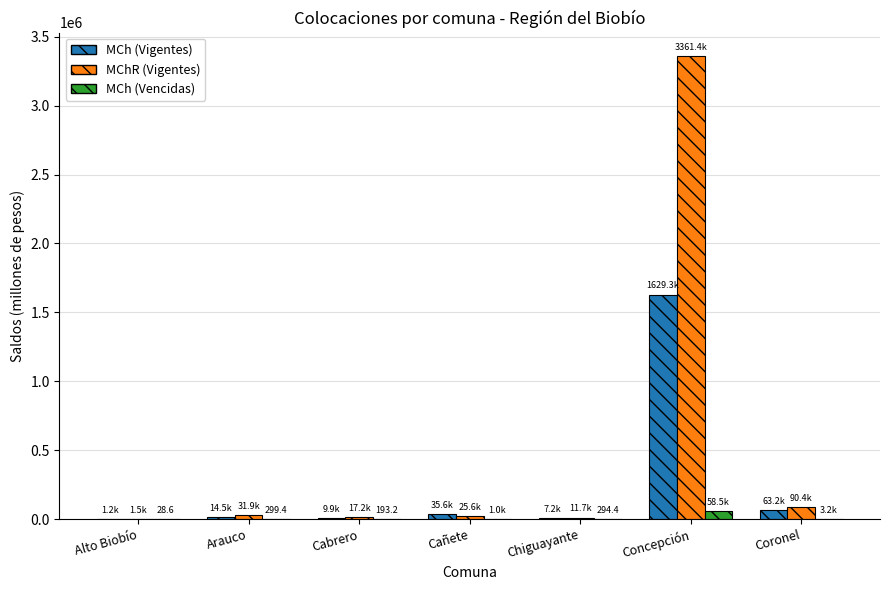

Count the number of data series in this chart.

3